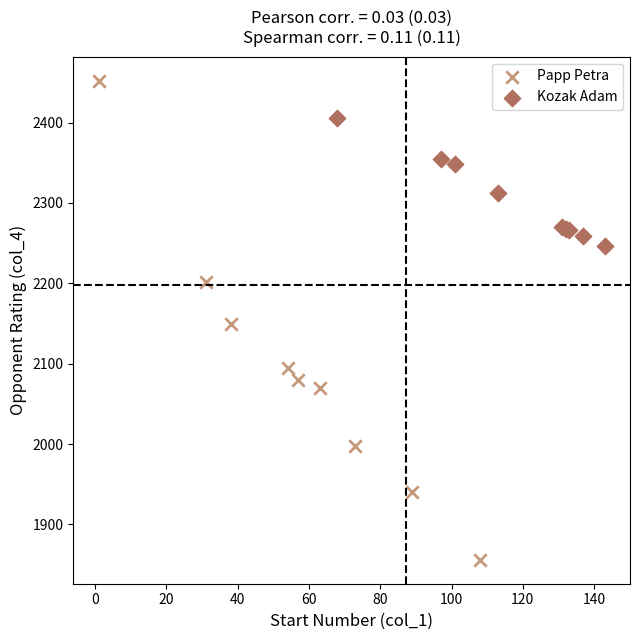

Which series has the largest Y range (max minus min)?

Papp Petra